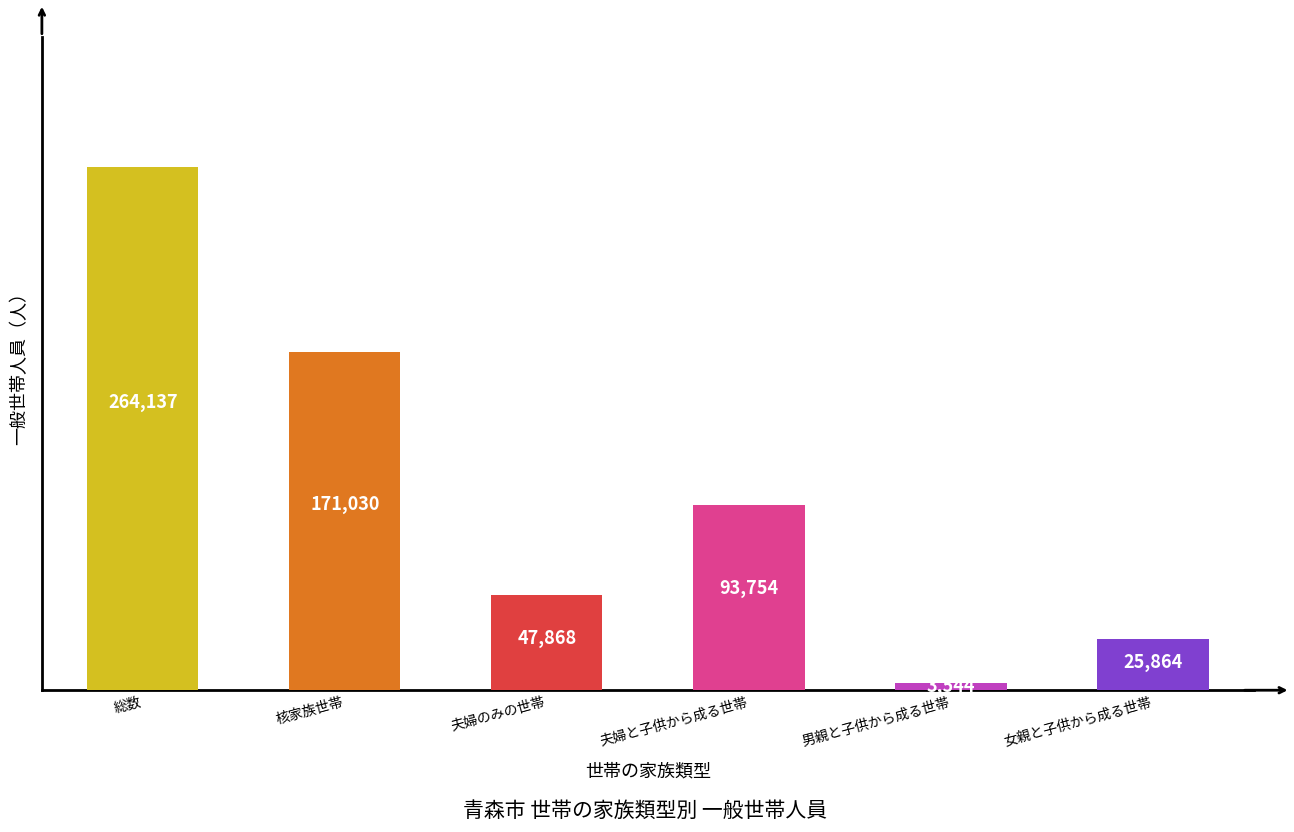

The value at 総数 is 390371. True or false?

False